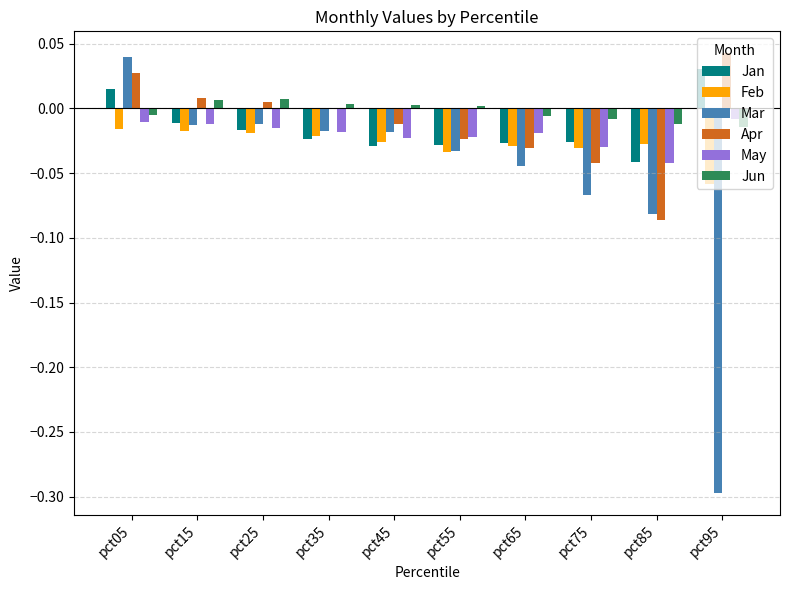

Count the number of data series in this chart.

6